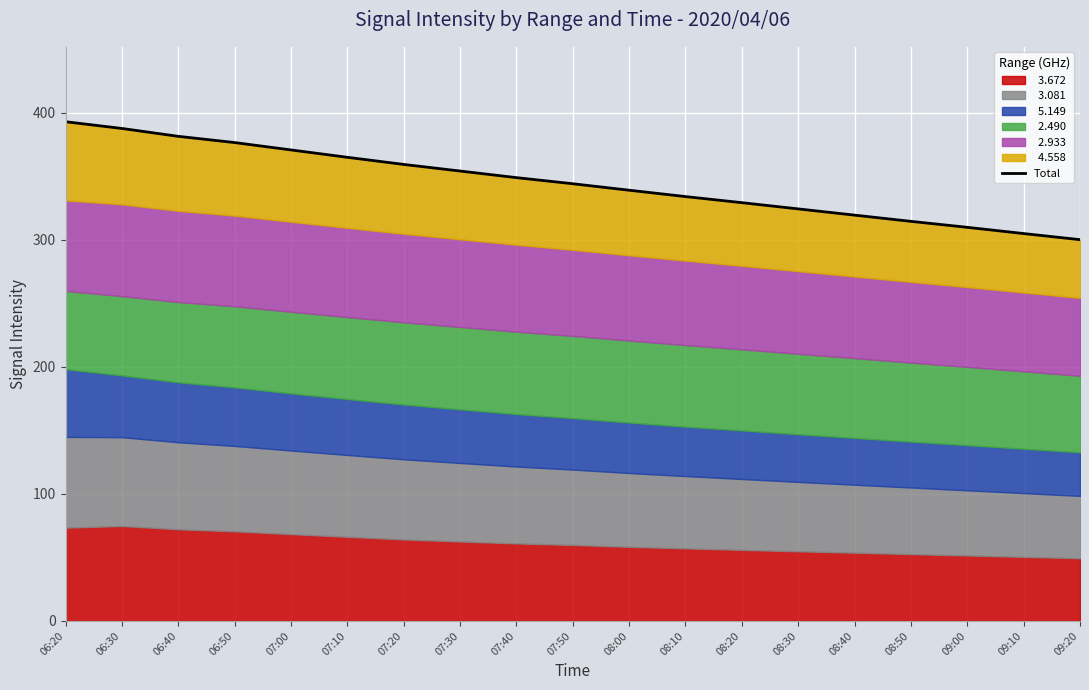

What is the change in value from 06:40 to 07:10?

-16.5